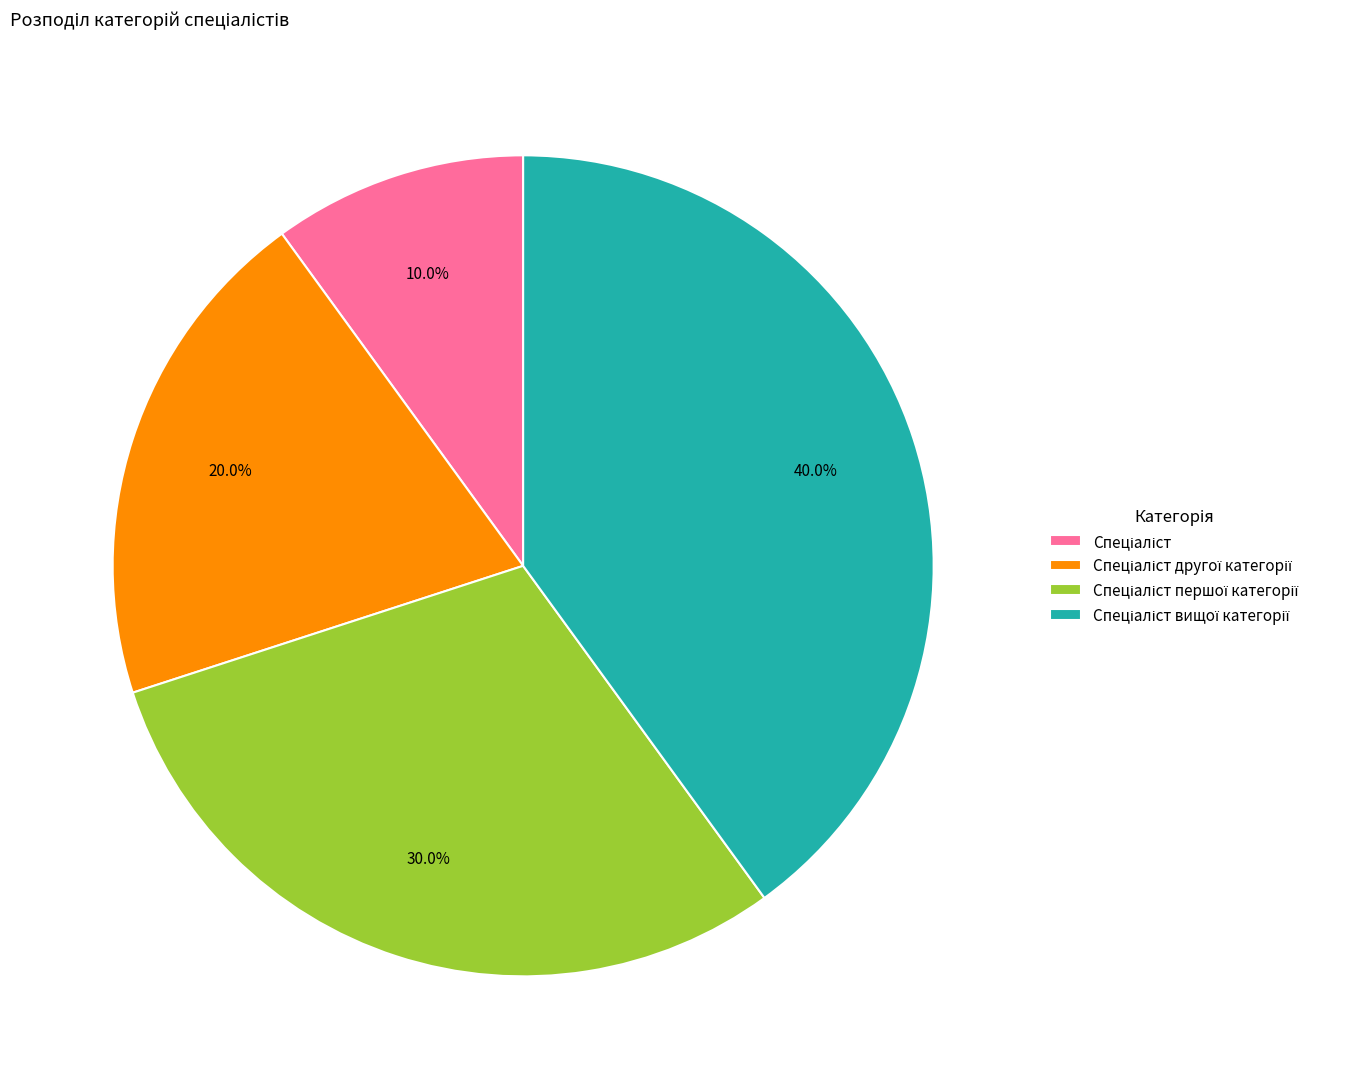

To the nearest percent, what is the difference between the largest and smallest slice percentages?

30%